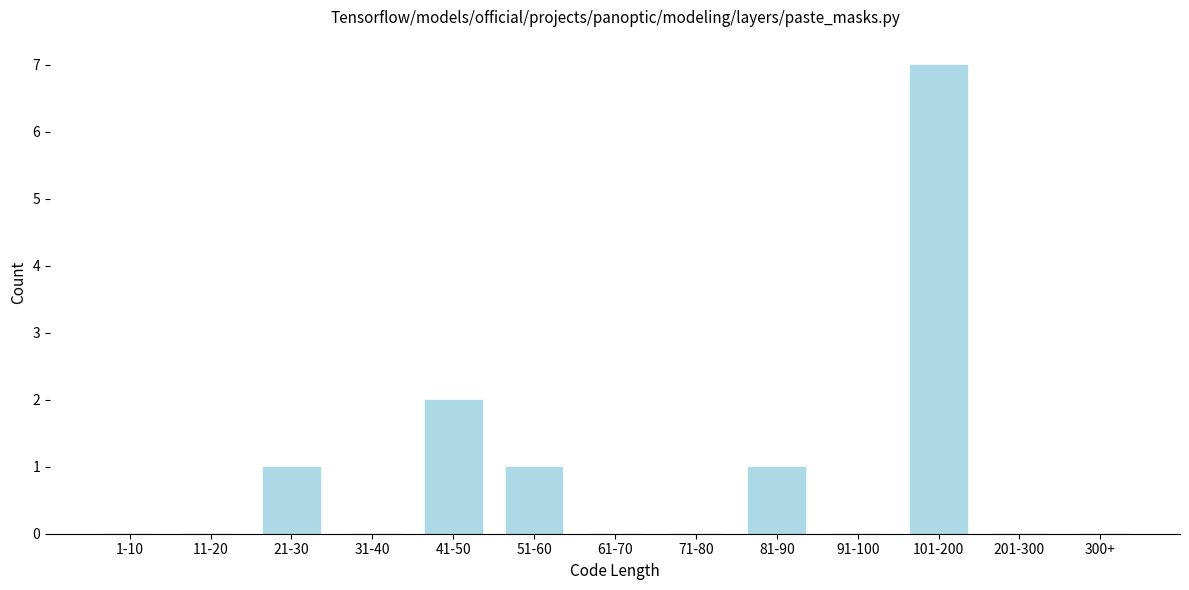

Reading left to right, list all the values displayed in this chart.

1-10=0	11-20=0	21-30=1	31-40=0	41-50=2	51-60=1	61-70=0	71-80=0	81-90=1	91-100=0	101-200=7	201-300=0	300+=0